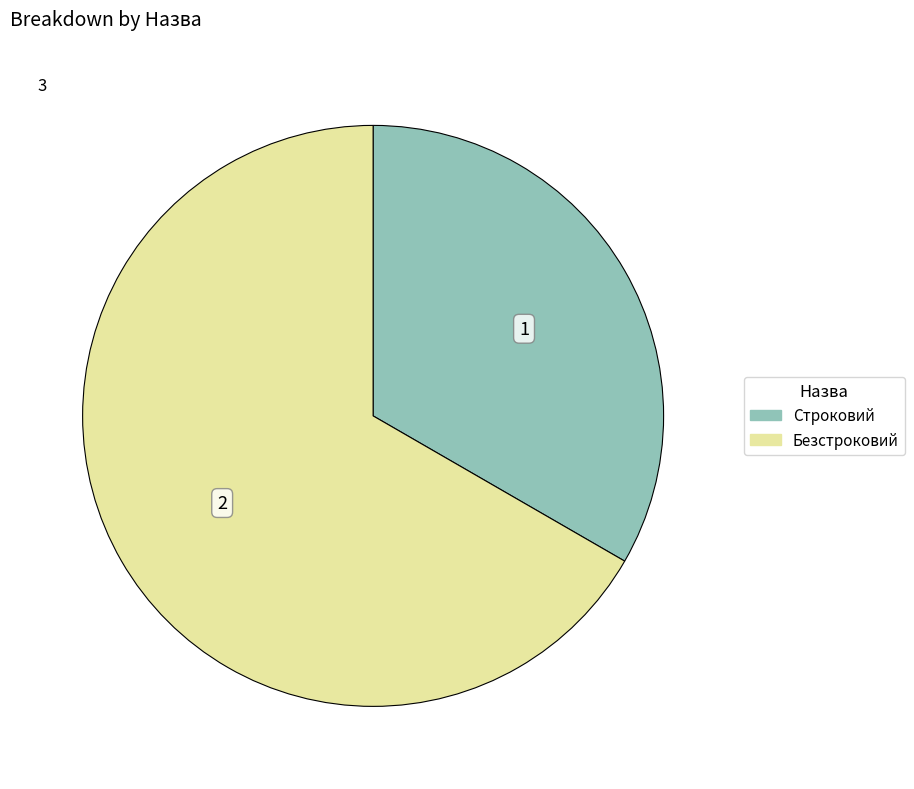

What is the ratio of the value at Строковий to the value at Безстроковий?

0.5